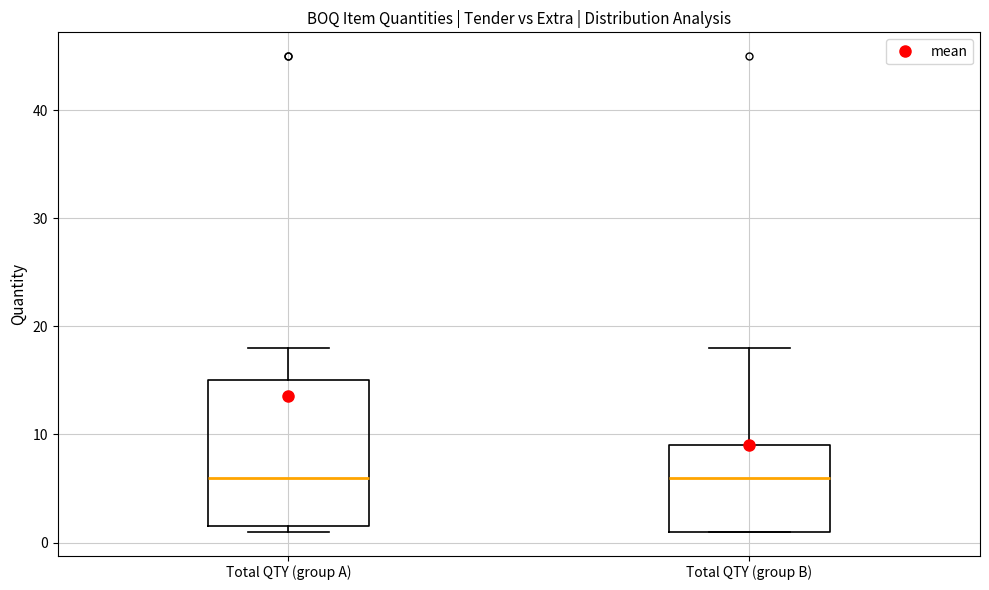

Which box is the tallest, from its lower edge to its upper edge?

Total QTY (group A)